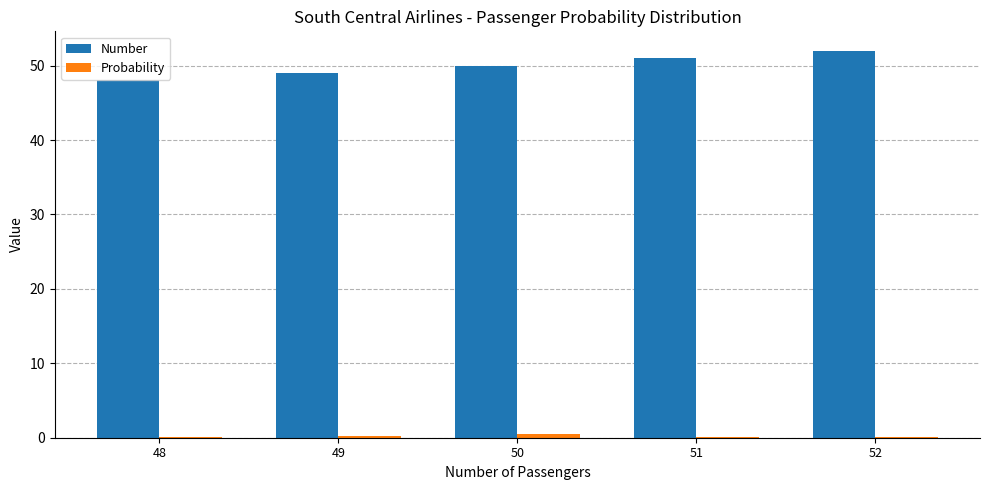

What is the greatest value displayed?

52.0